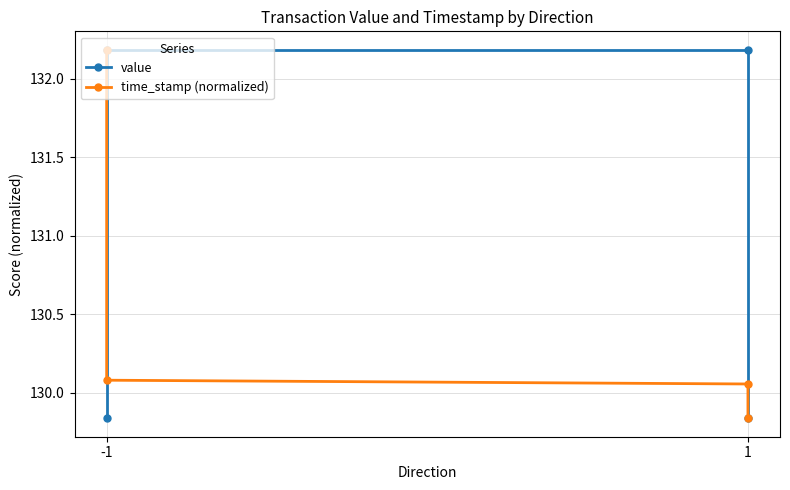

How many values in the value series exceed 132?

2